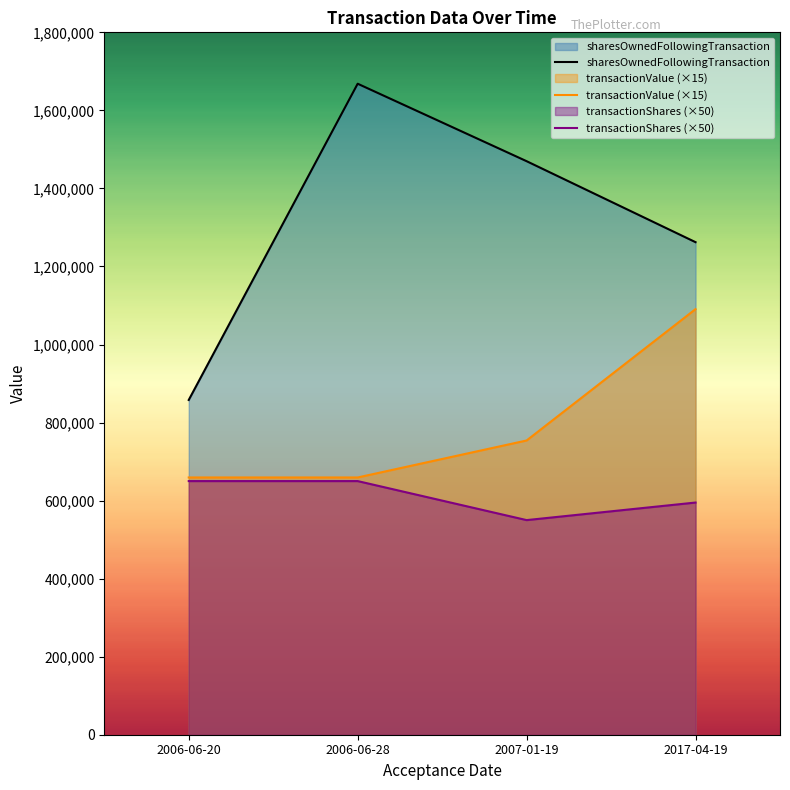

The value of sharesOwnedFollowingTransaction at 2017-04-19 is 1262245. True or false?

True